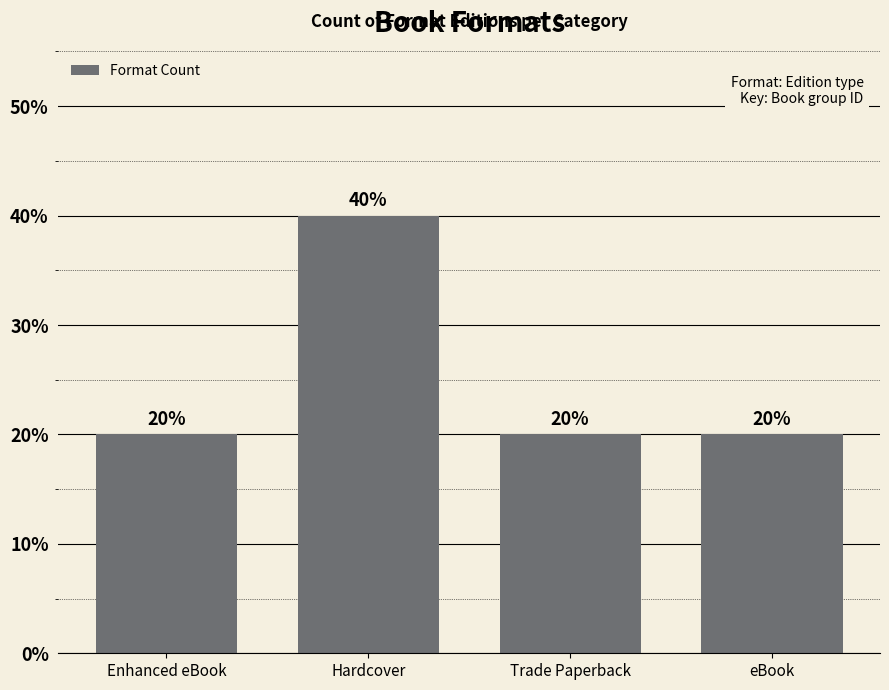

Is it true that the value at Hardcover is 40?

True